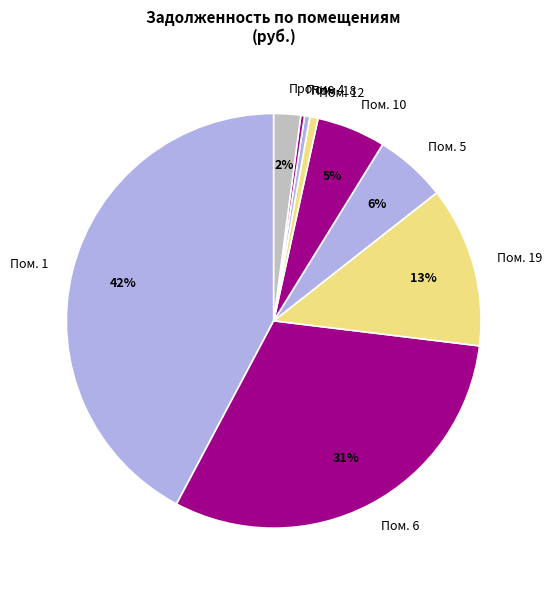

Which category has the biggest portion of the pie?

Пом. 1